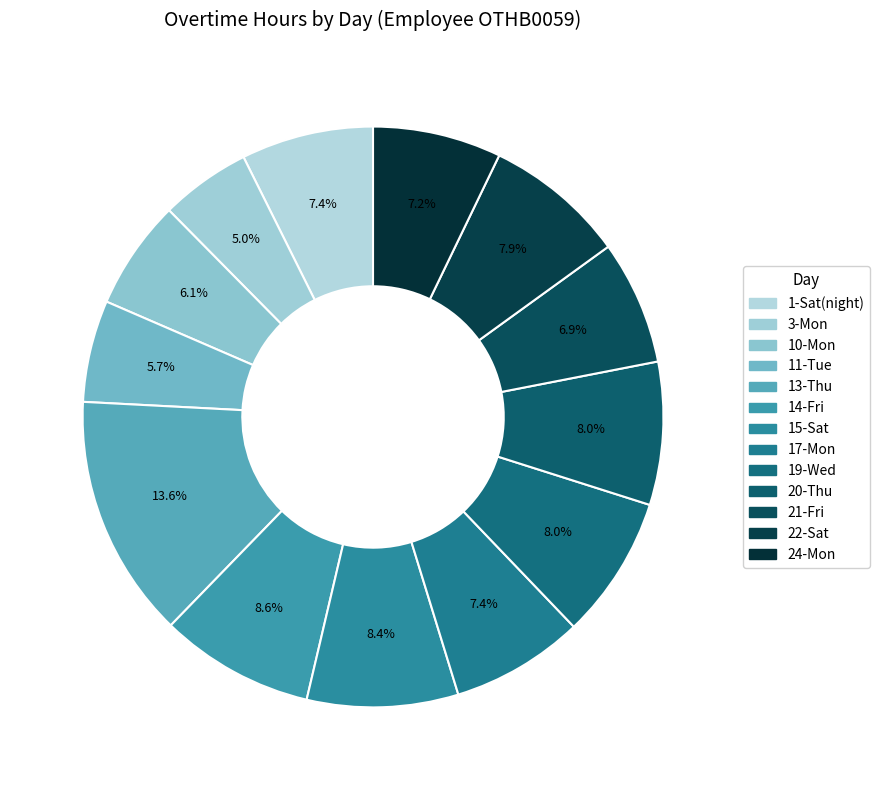

To the nearest percent, what portion does 3-Mon represent?

5%